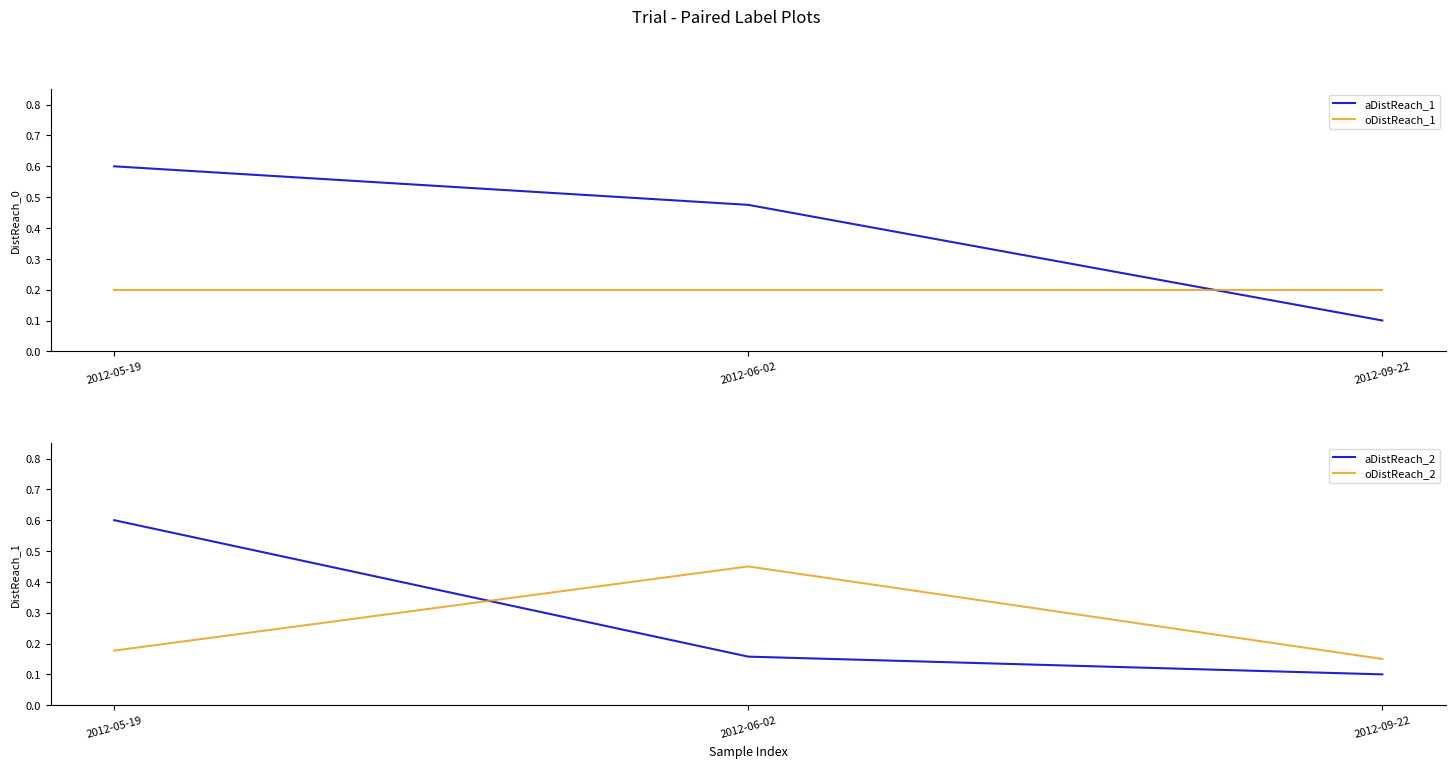

Rank the series at 2012-09-22 from highest to lowest value.

oDistReach_1, oDistReach_2, aDistReach_1, aDistReach_2